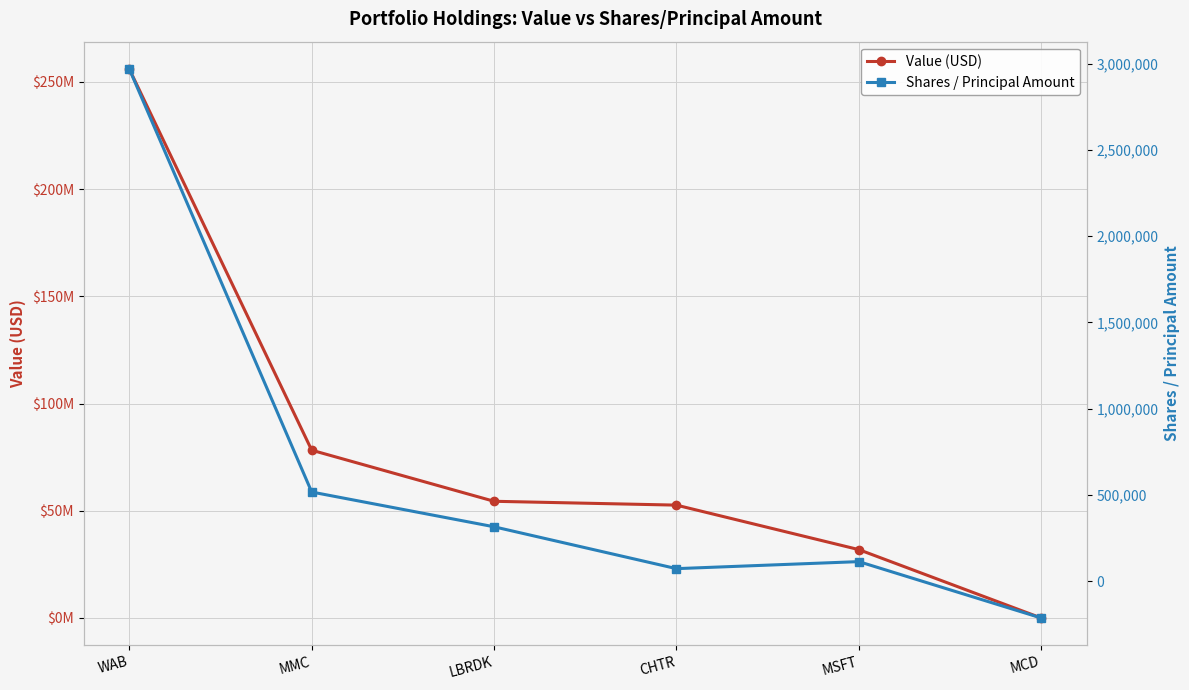

Reading left to right, what are all the values shown in this chart?

Value (USD): WAB=255997000	MMC=78245000	LBRDK=54420000	CHTR=52630000	MSFT=31881000	MCD=0
Shares / Principal Amount: WAB=2969462	MMC=516708	LBRDK=315114	CHTR=72337	MSFT=113085	MCD=-213637